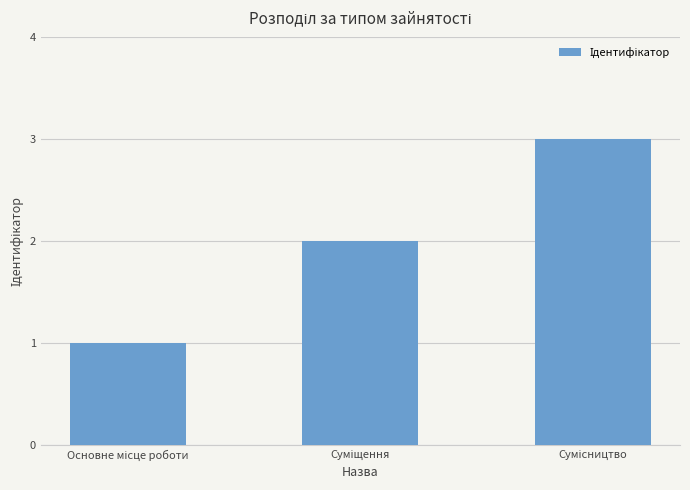

What is the maximum value shown in the chart?

3